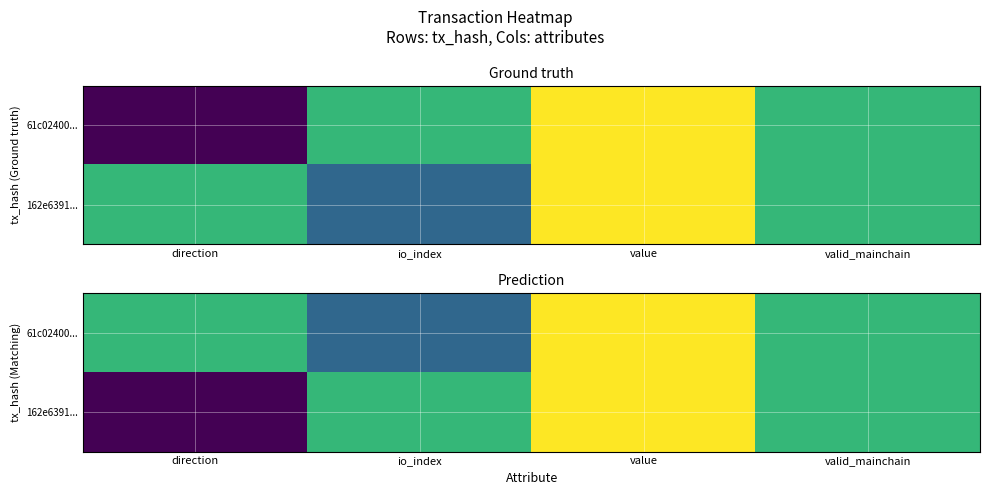

How many values in 162e6391... are below zero?

1